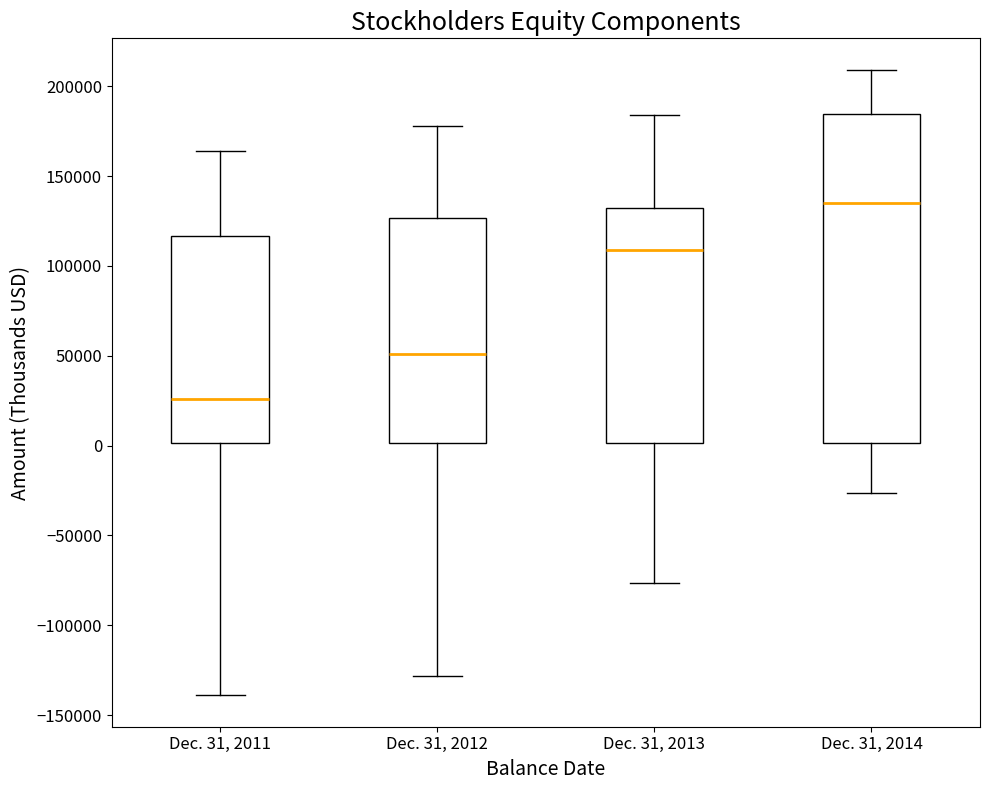

Which box has the lowest median line?

Dec. 31, 2011